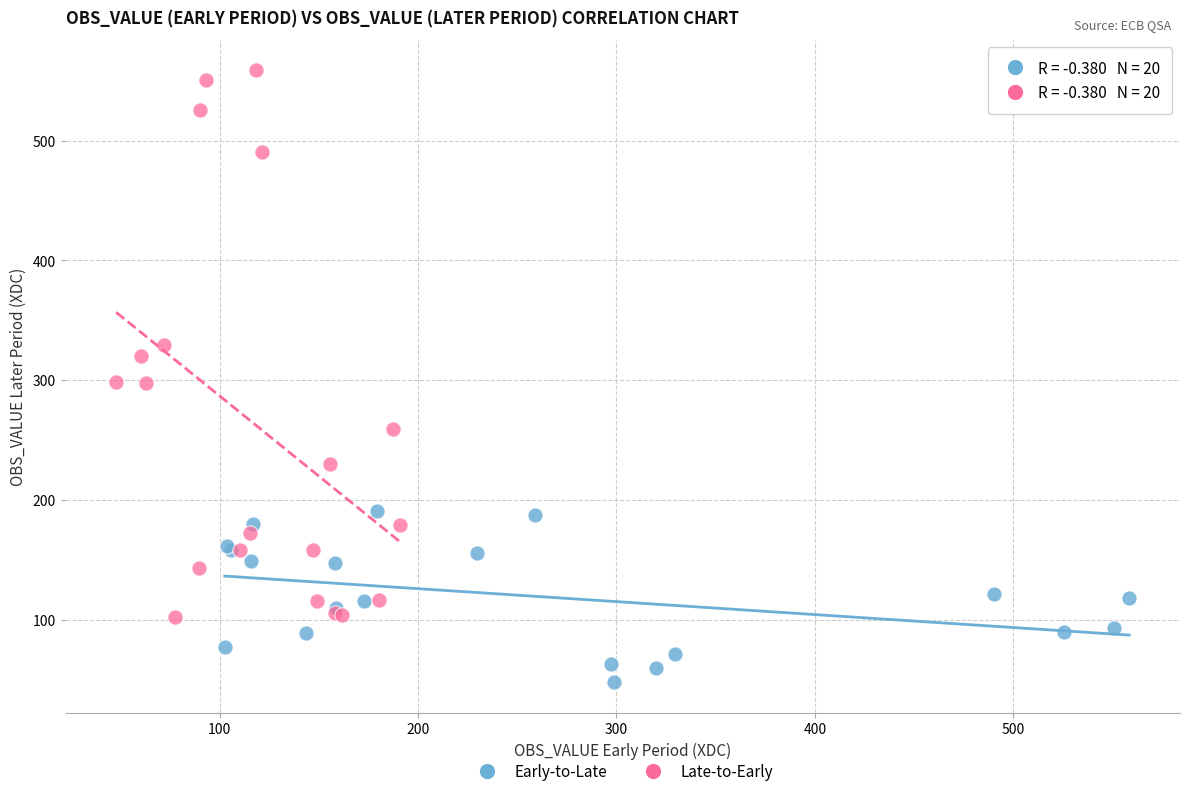

Which series reaches the maximum Y coordinate?

Late-to-Early